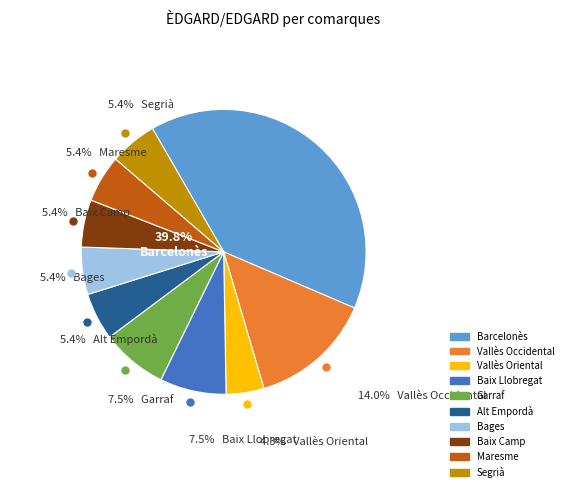

What is the total percentage of Baix Llobregat and Garraf?

15.1%